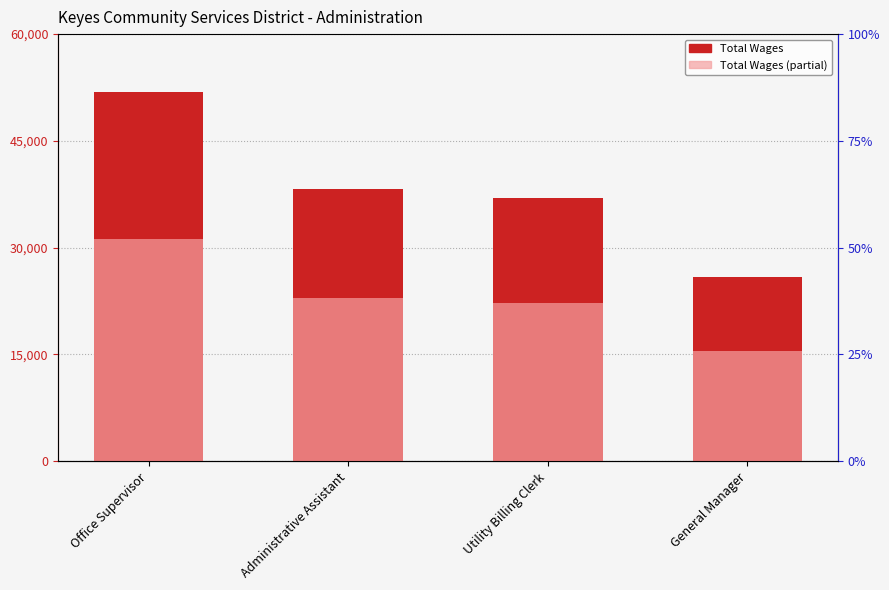

At which label does Total Wages (partial) reach its minimum?

General Manager